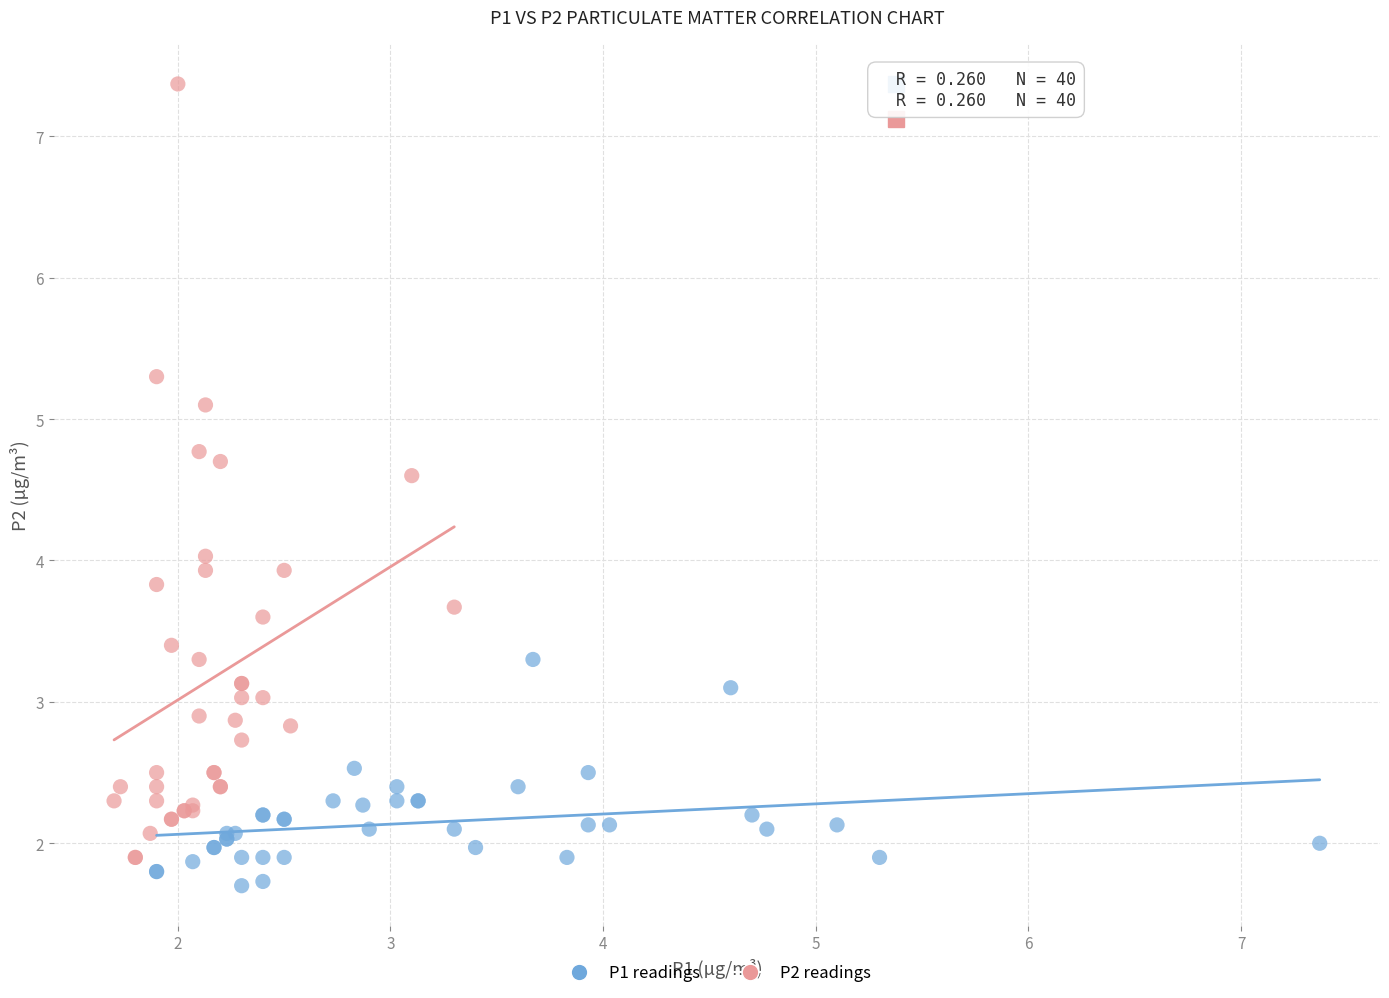

What are all the series names shown in the legend?

P1 readings, P2 readings